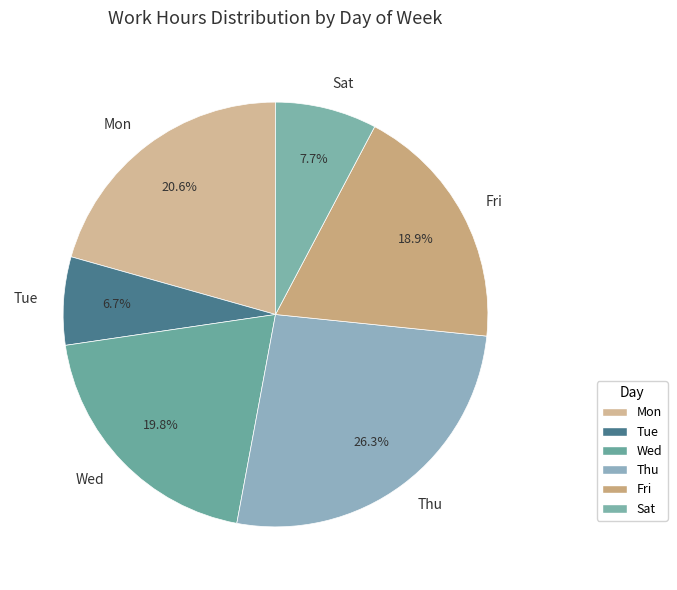

Does Tue represent more than half of the total?

No